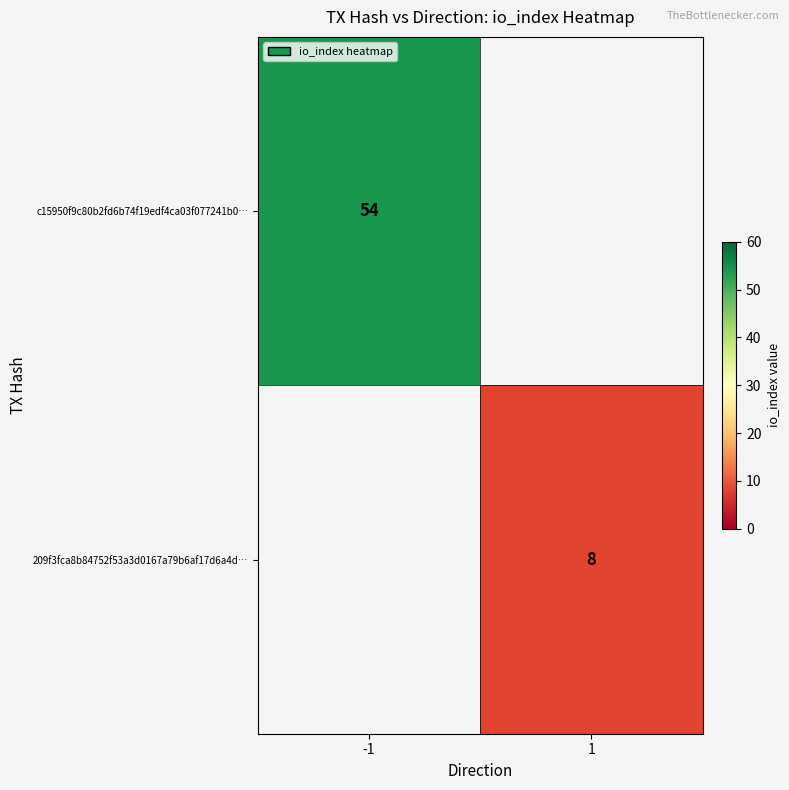

Is it true that 209f3fca8b84752f53a3d0167a79b6af17d6a4d… equals 8 at 1?

True